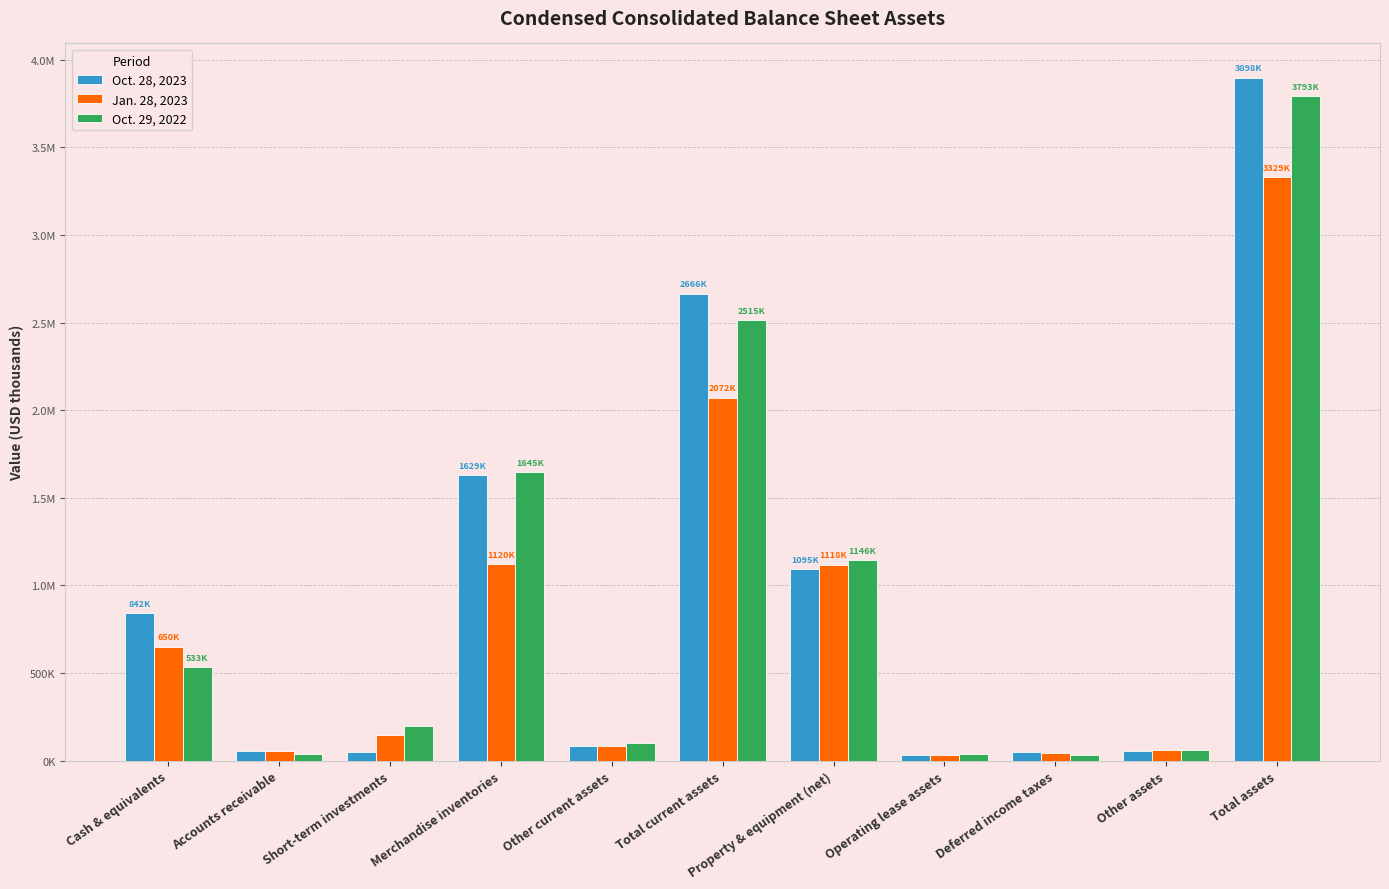

Which series has the largest total across all categories?

Oct. 28, 2023